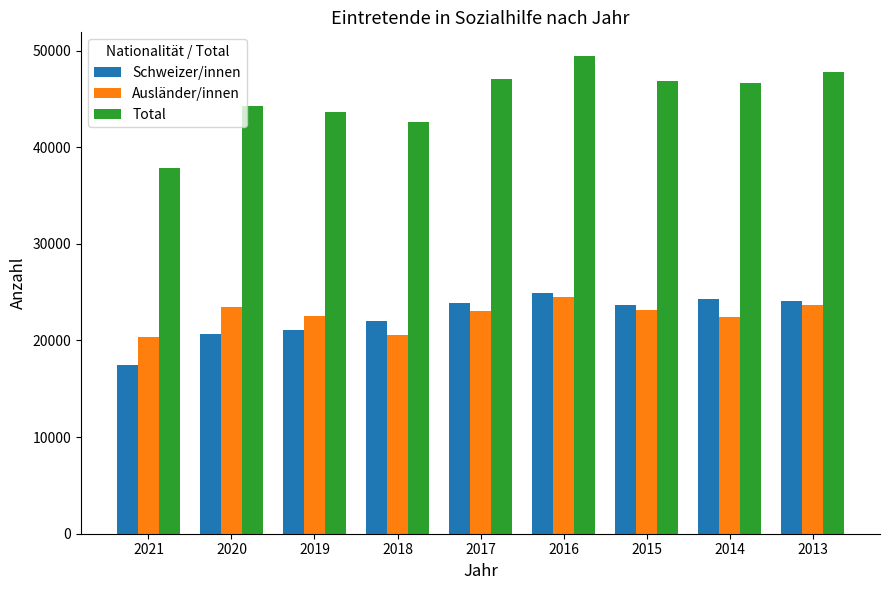

Count the number of categories in the chart.

9